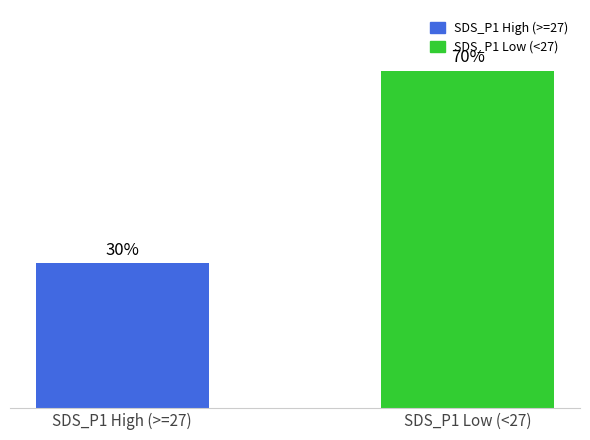

What is the label of the 2nd bar from the right?

SDS_P1 High (>=27)